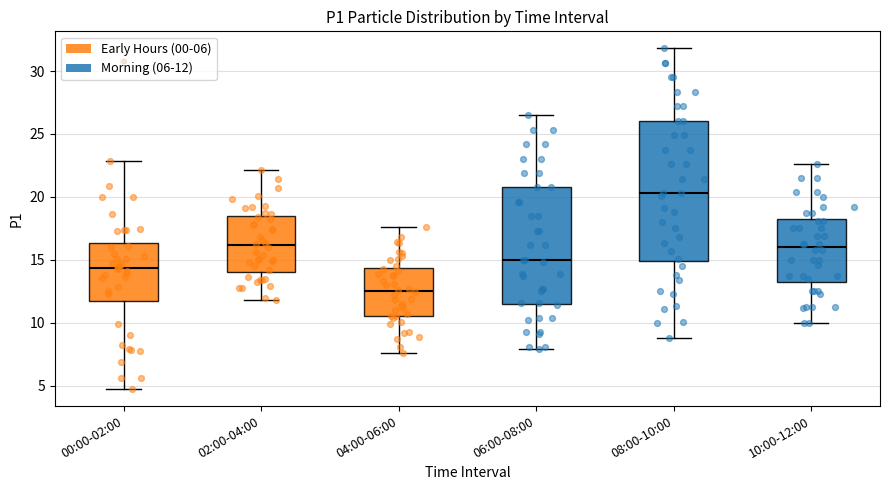

Where does the median line of the box for 06:00-08:00 sit on the y-axis? The values are not printed on the chart, so give them approximately, as read against the axis.

15.0